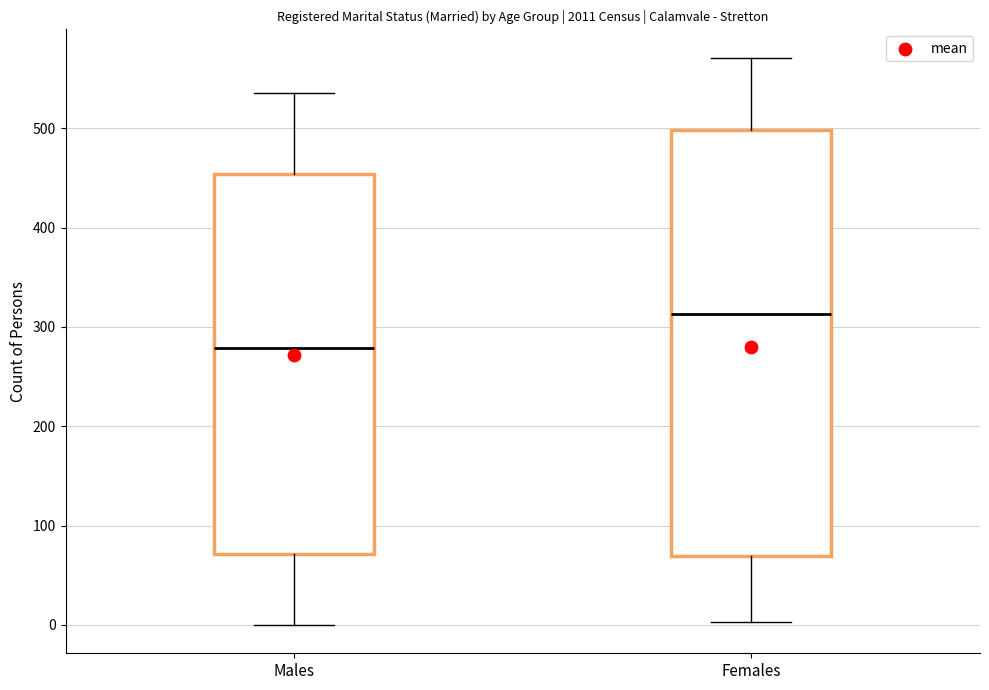

Which box is the tallest, from its lower edge to its upper edge?

Females